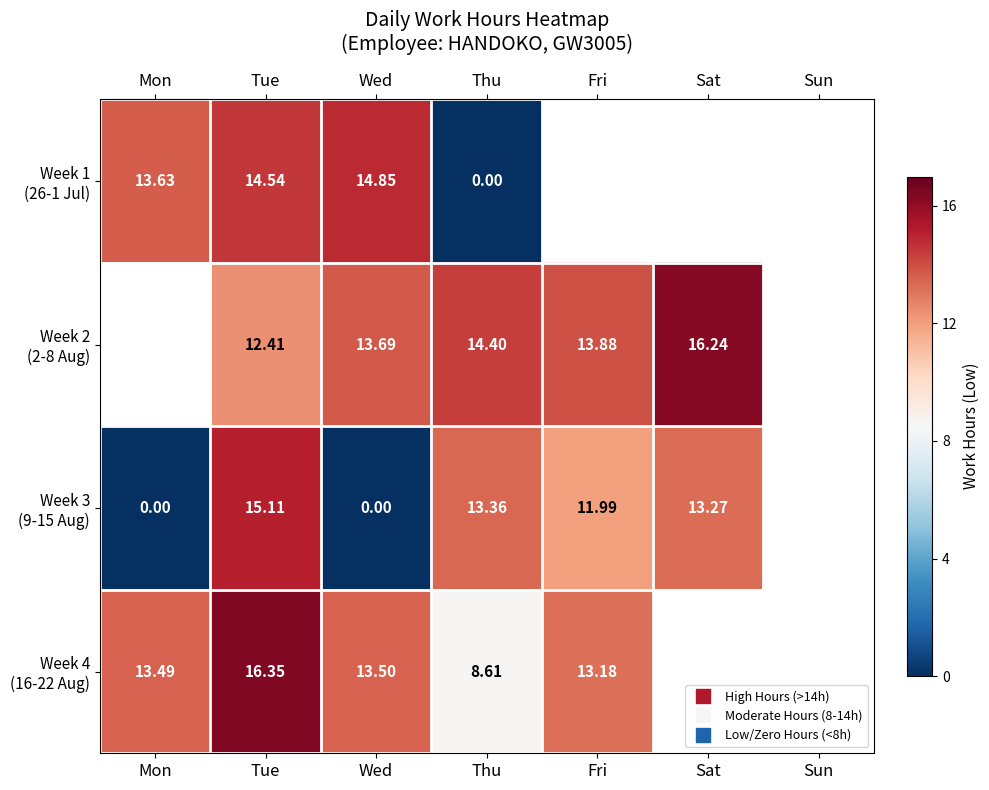

Where does the Week 4 (16-22 Aug) series first go above 13?

Mon